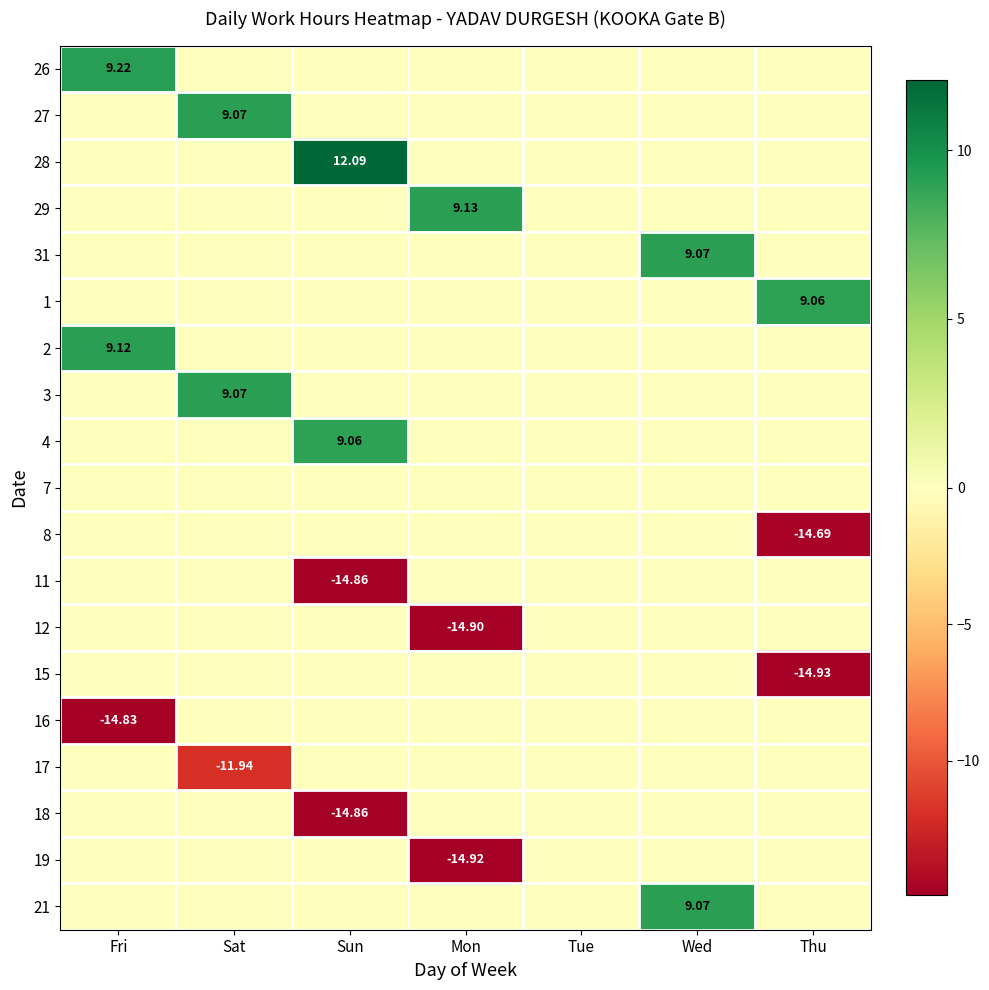

What is the sum of all 27 values?

9.1